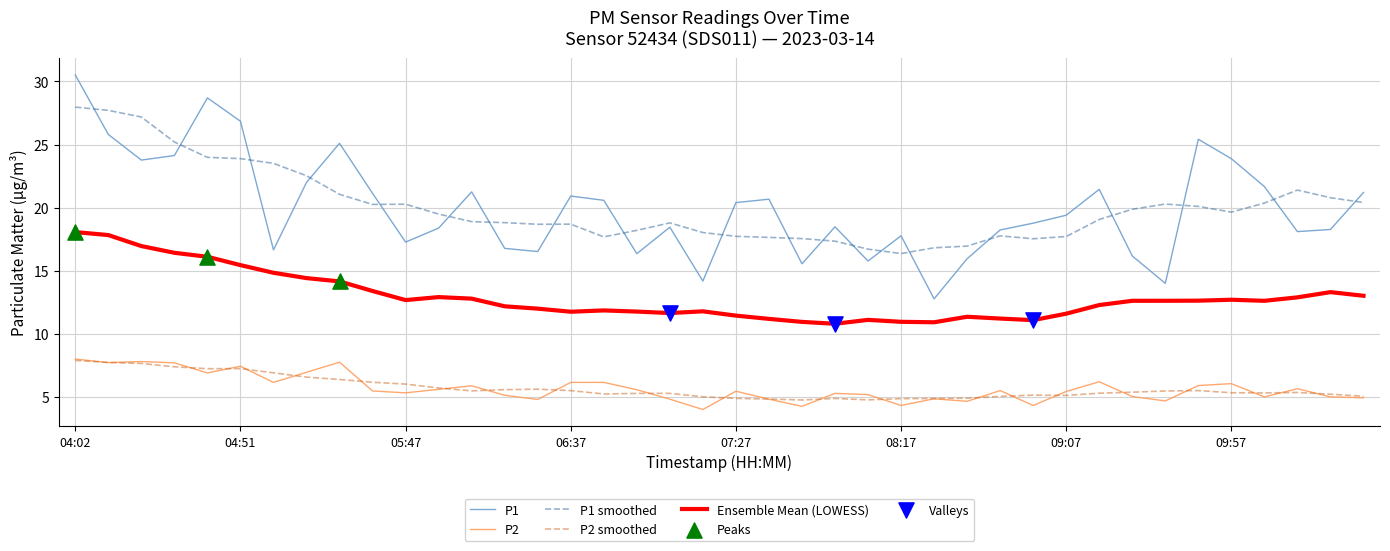

What is the minimum value shown in the chart?

4.0